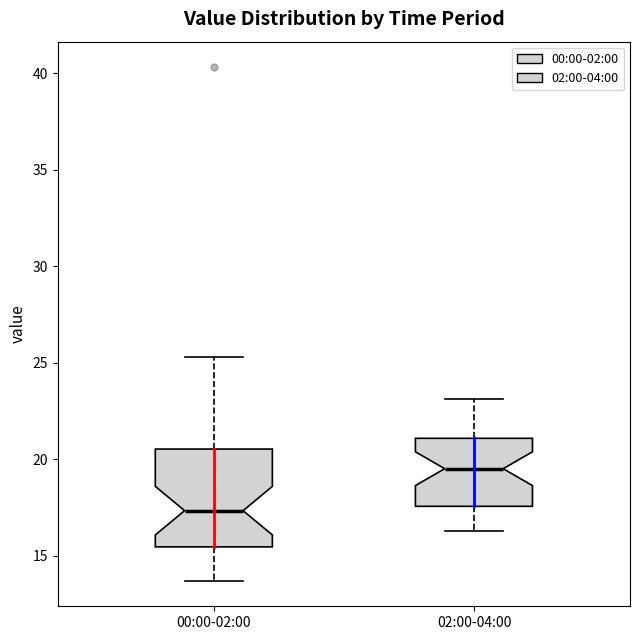

Reading left to right, read every box against the y-axis: the position of its median line, the range the box covers, and the ends of its whiskers. The values are not printed on the chart, so give them approximately, as read against the axis.

00:00-02:00: median 17.5, box 15.5 to 20.5, whiskers 13.5 to 25.5
02:00-04:00: median 19.5, box 17.5 to 21.0, whiskers 16.5 to 23.0